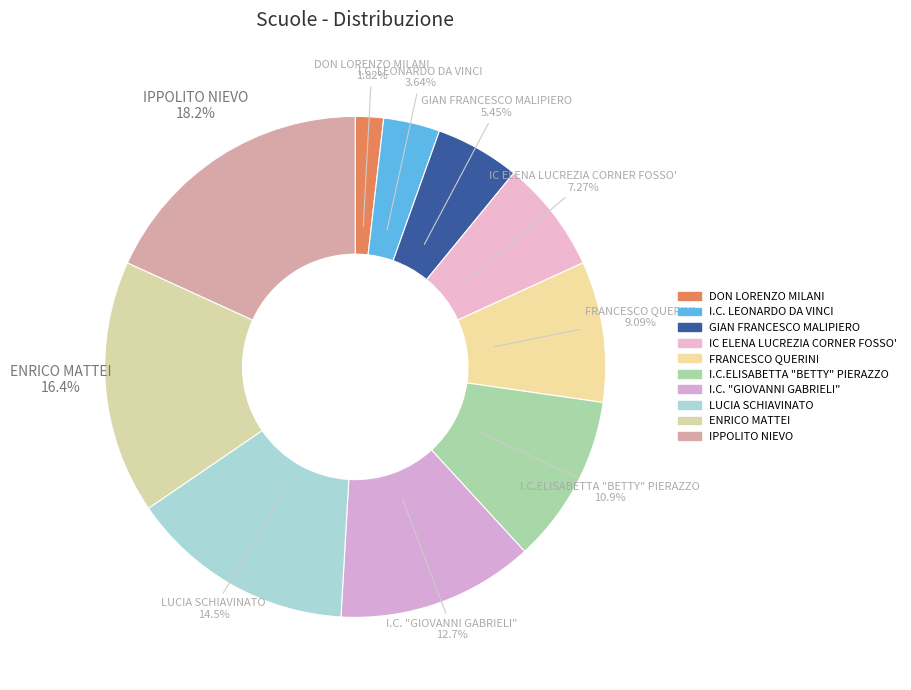

The I.C. "GIOVANNI GABRIELI" slice represents 13% of the pie. True or false?

True